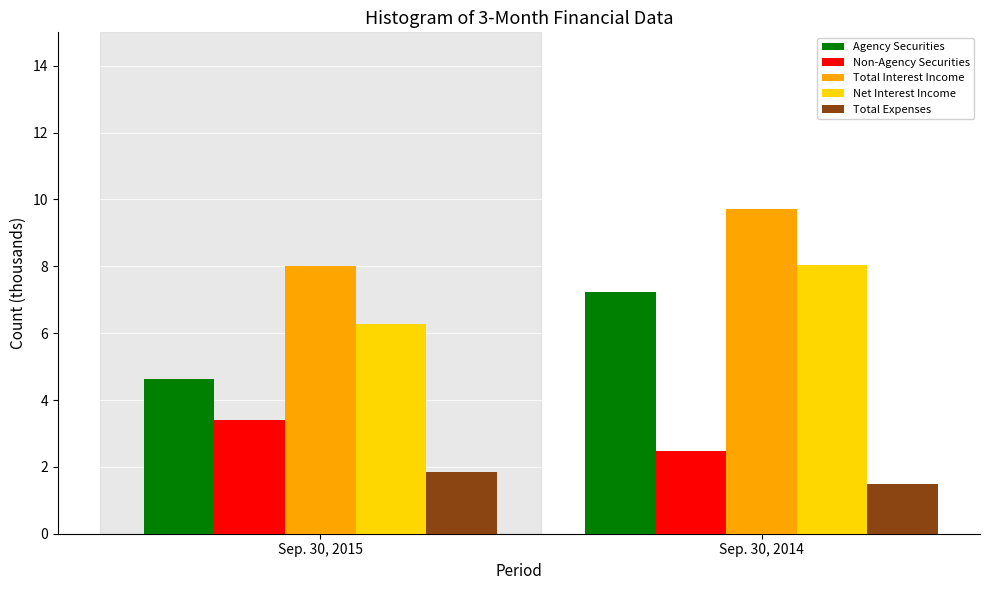

Reading left to right, extract all data points from this chart.

Agency Securities: Sep. 30, 2015=4.6	Sep. 30, 2014=7.2
Non-Agency Securities: Sep. 30, 2015=3.4	Sep. 30, 2014=2.5
Total Interest Income: Sep. 30, 2015=8.0	Sep. 30, 2014=9.7
Net Interest Income: Sep. 30, 2015=6.3	Sep. 30, 2014=8.0
Total Expenses: Sep. 30, 2015=1.8	Sep. 30, 2014=1.5